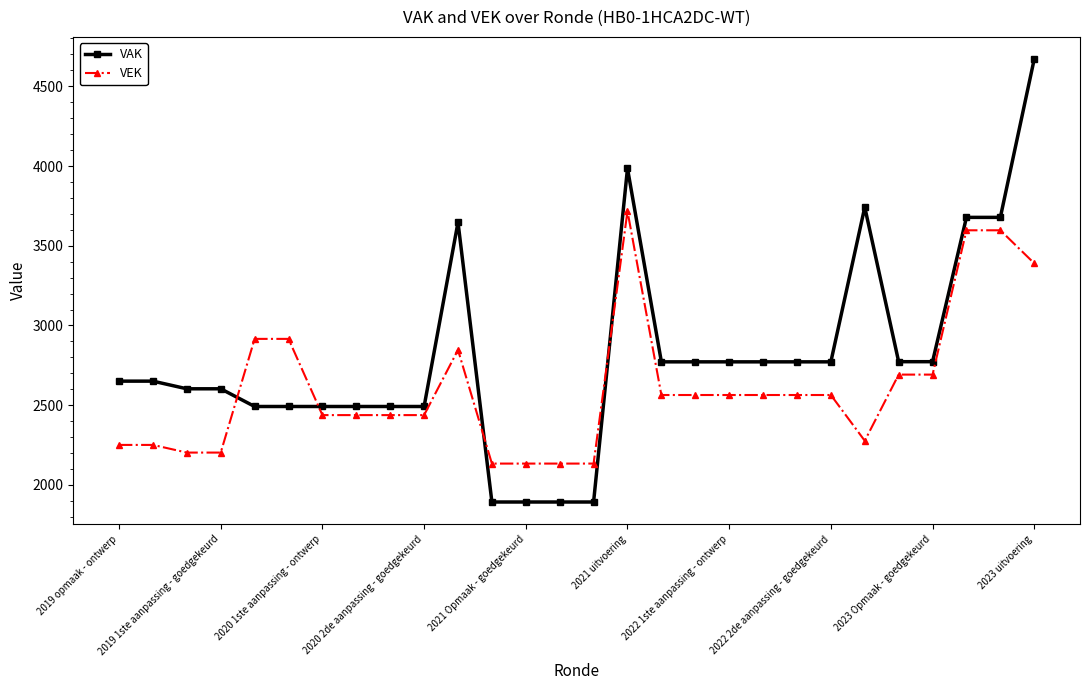

What is the value of the VAK point at the 24th from the left?

2773